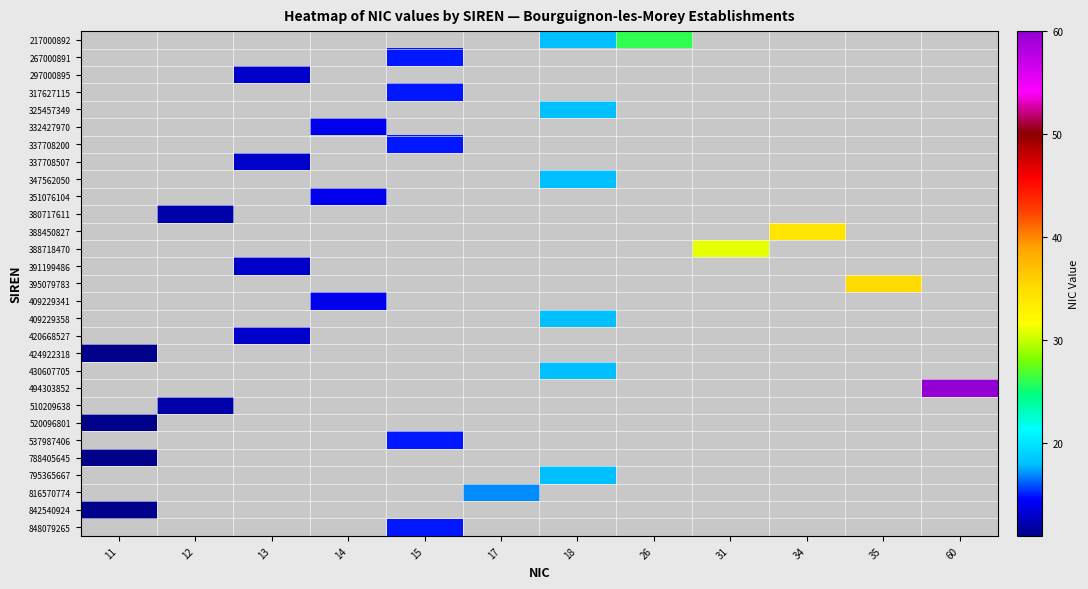

How many distinct data groups are displayed?

29